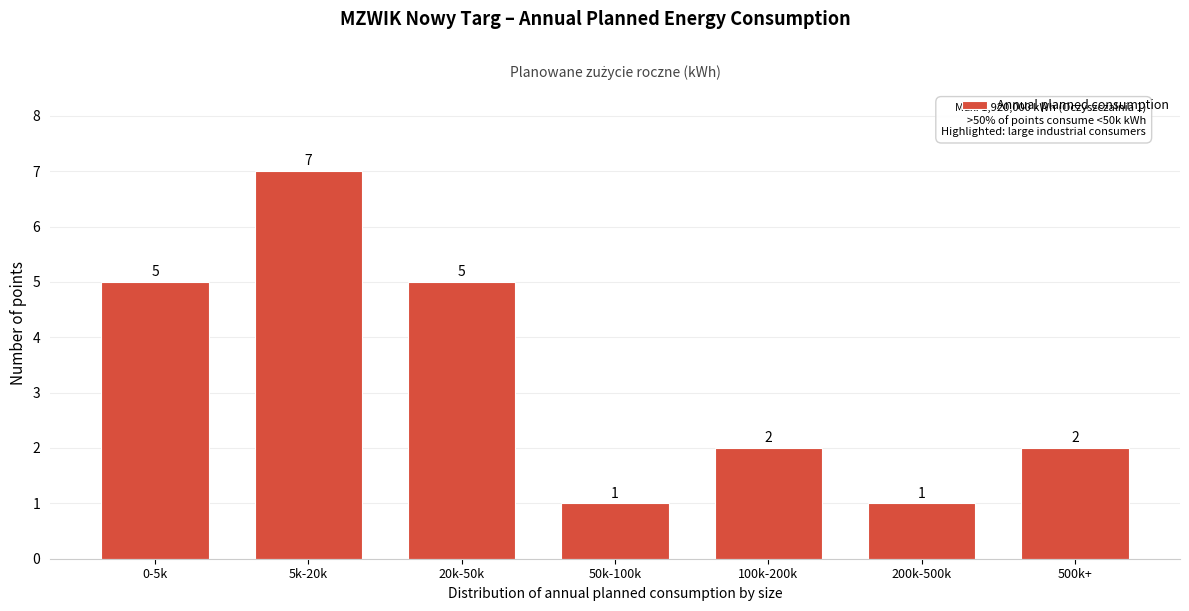

Reading right to left, extract all data points from this chart.

500k+=2	200k-500k=1	100k-200k=2	50k-100k=1	20k-50k=5	5k-20k=7	0-5k=5